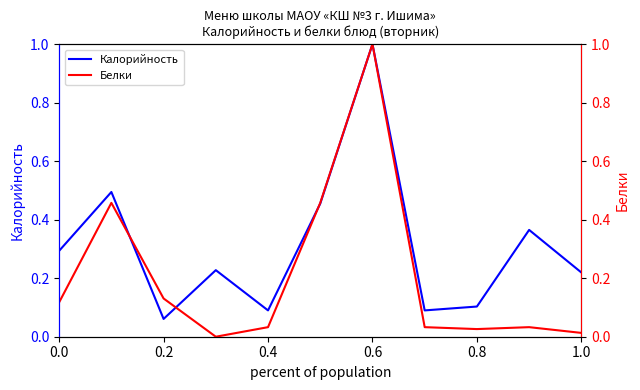

How many lines are shown in the chart?

2